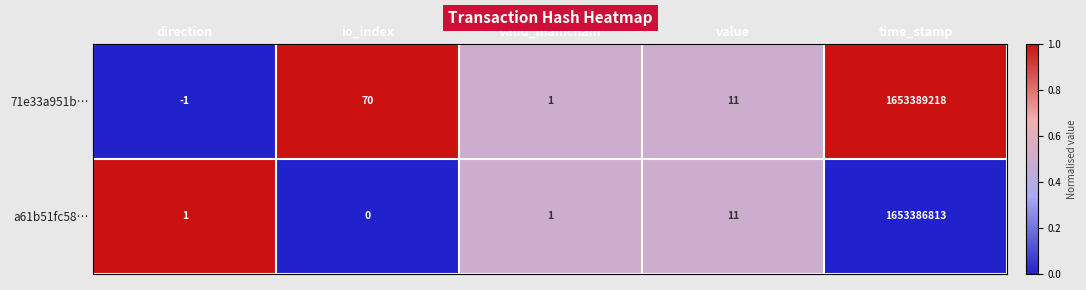

What is the sum of the 71e33a951b… values at valid_mainchain and io_index?

71